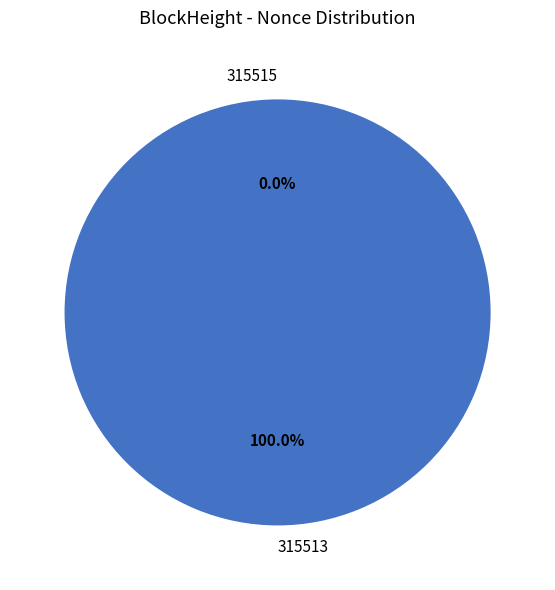

Which slice is the largest?

315513